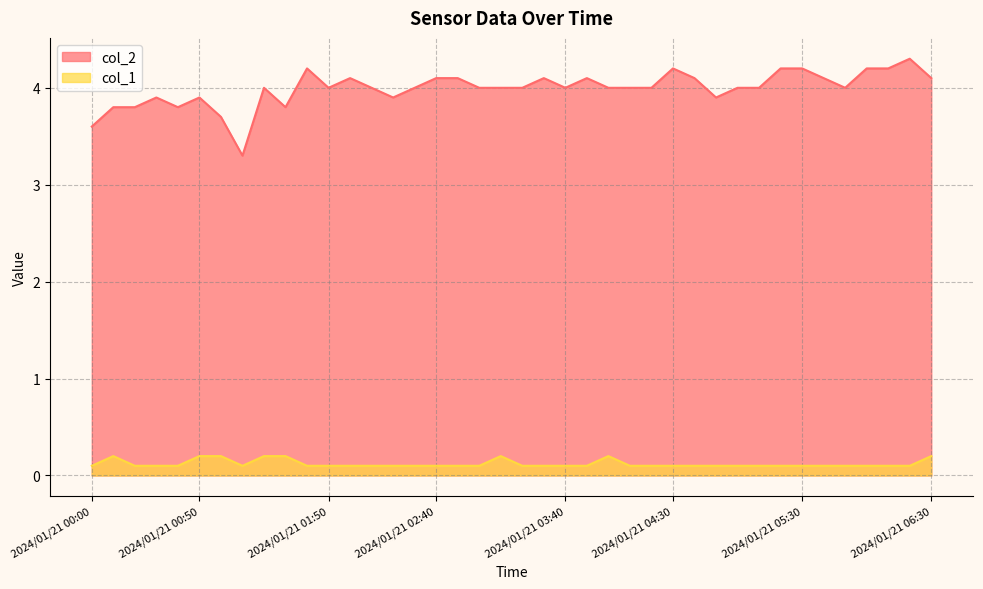

Which series has the widest spread of values?

col_2